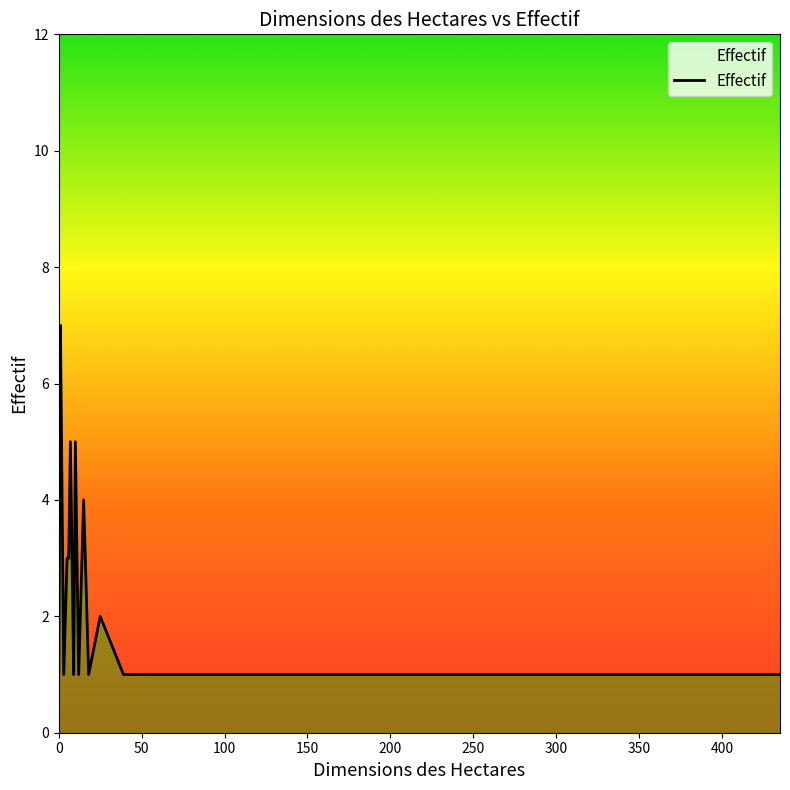

What is the greatest value displayed?

7